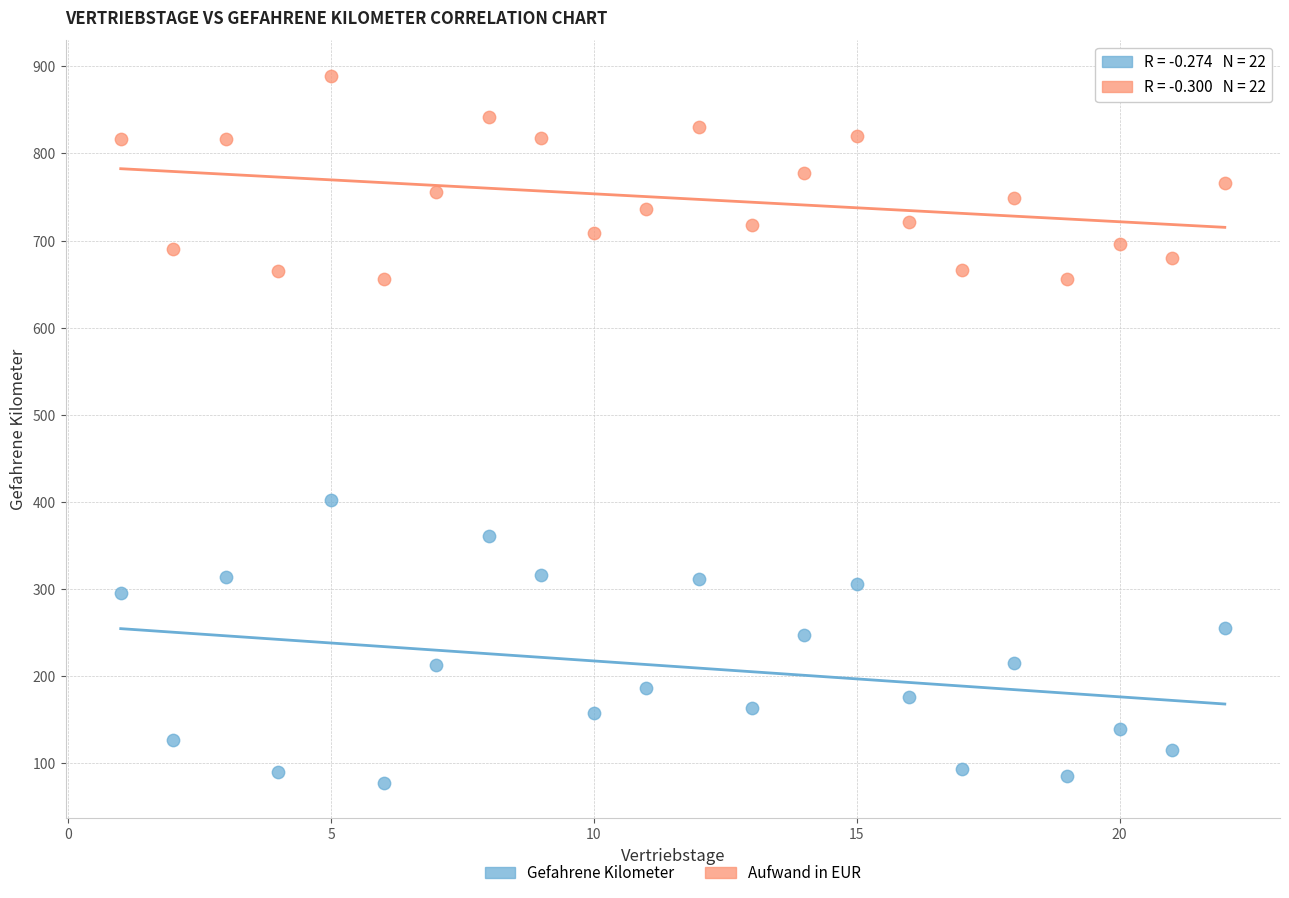

Which series contains the highest Y value?

Aufwand in EUR